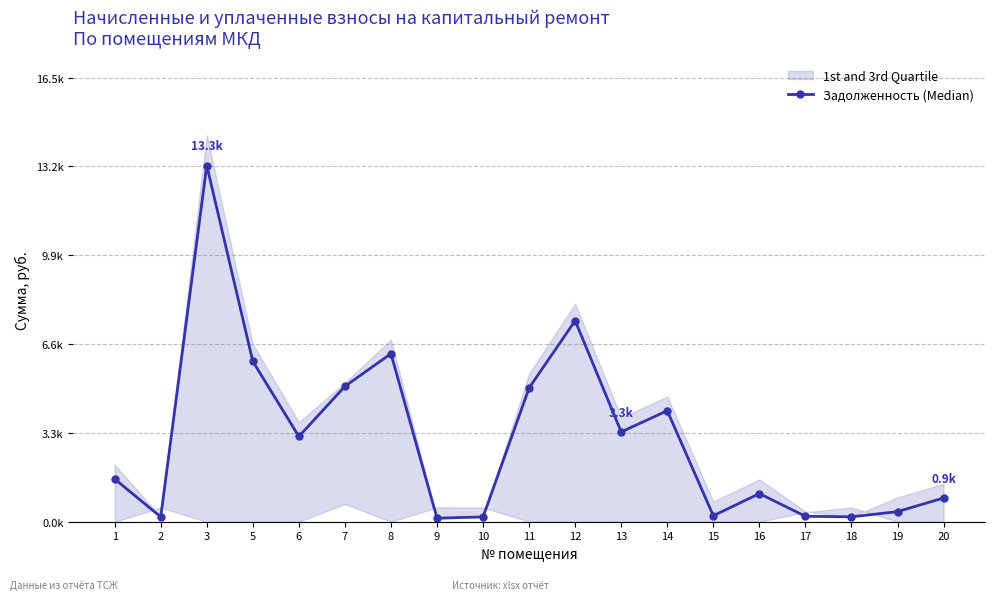

What is the difference between the maximum and minimum values?

13135.9